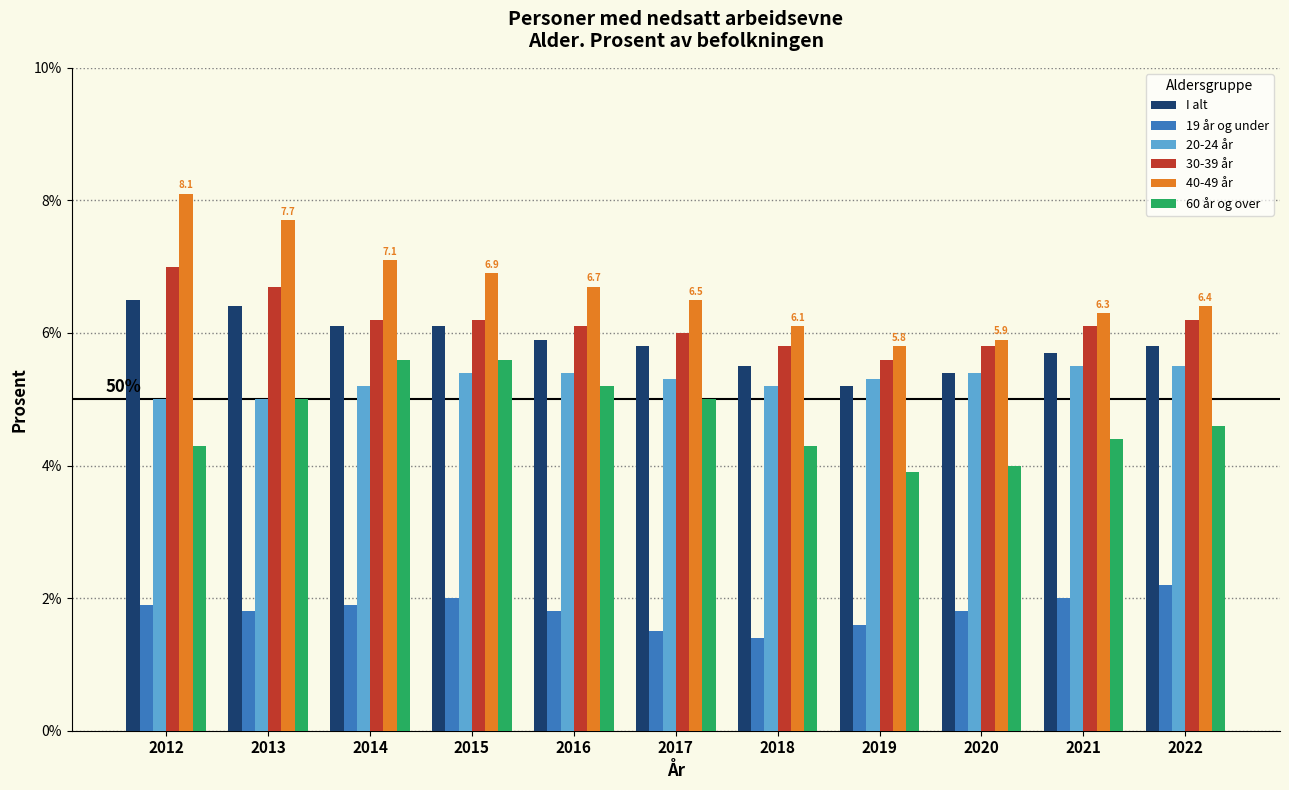

What is the value of the 60 år og over bar at the 4th from the left?

5.6